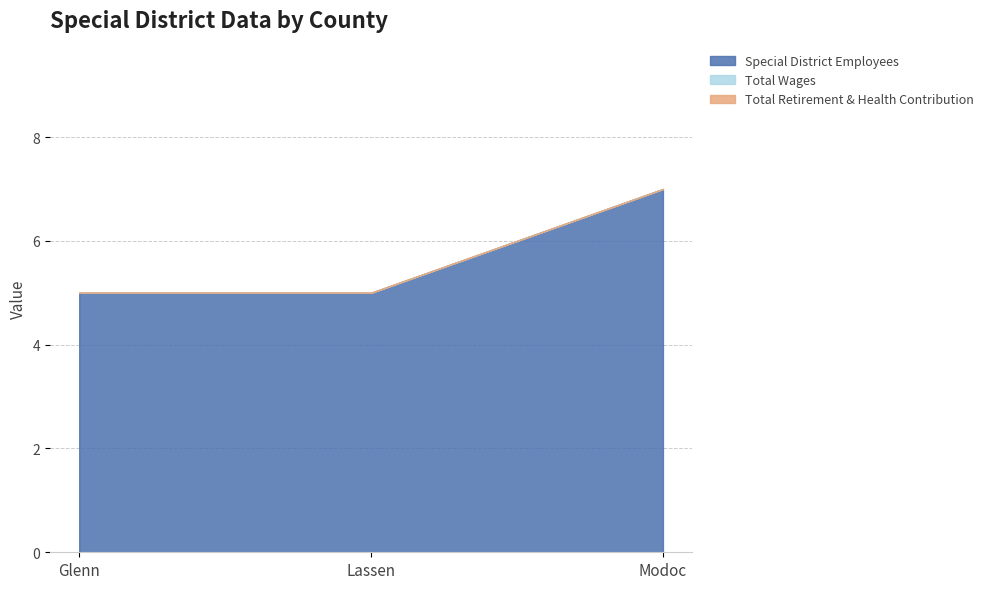

Which series has the largest total across all categories?

Special District Employees